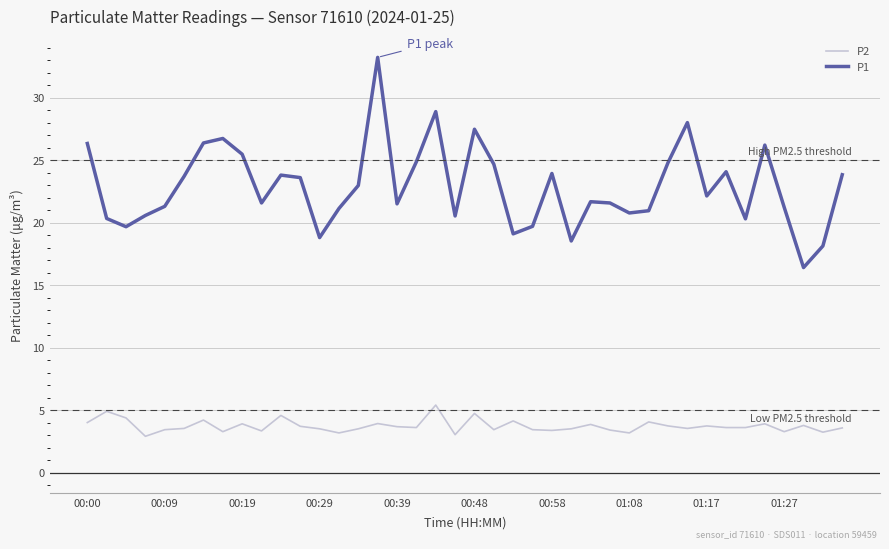

What is the maximum value for P1?

33.2